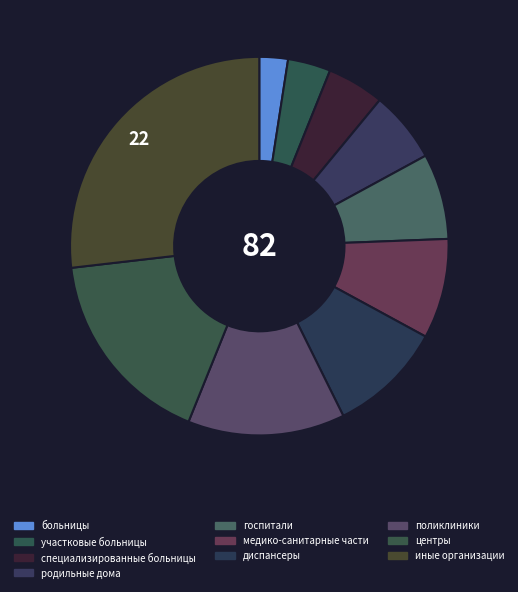

How many segments does this pie chart have?

10